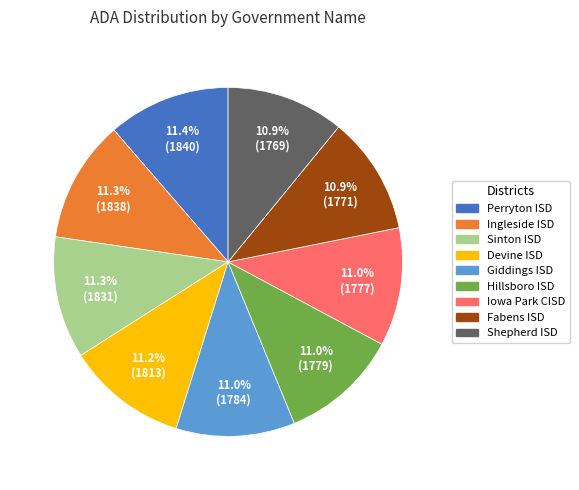

What percentage do Sinton ISD and Giddings ISD together represent?

22.3%